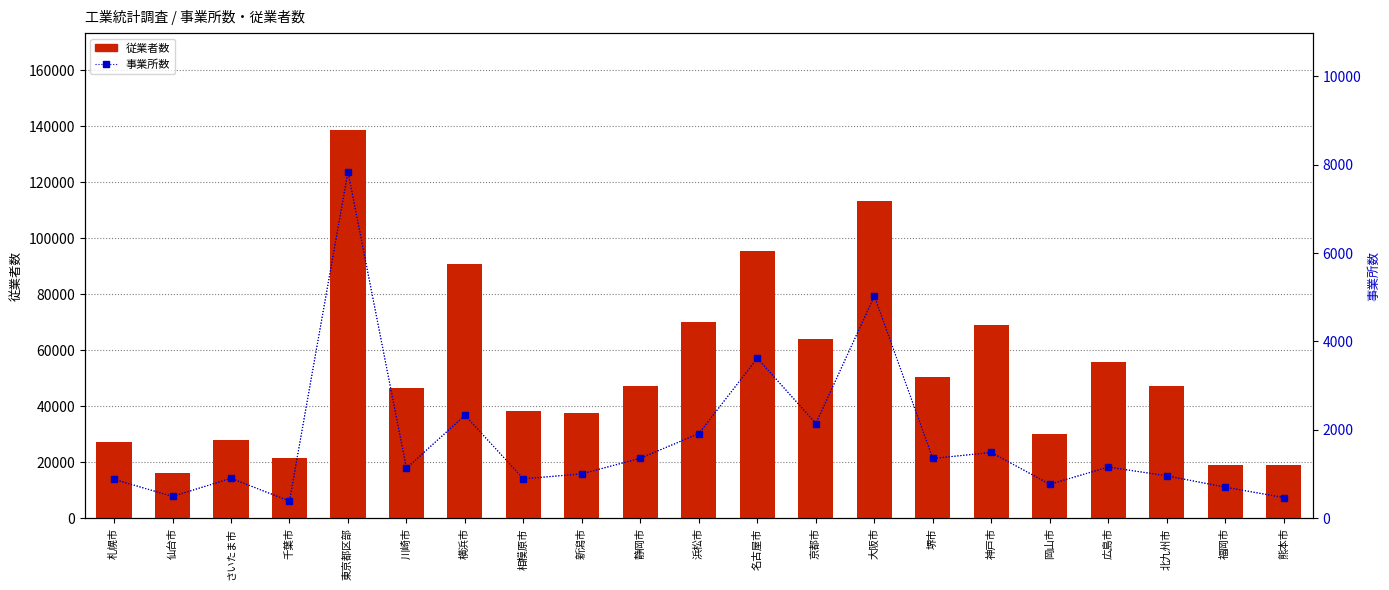

How many data points in 従業者数 are less than 47129?

10